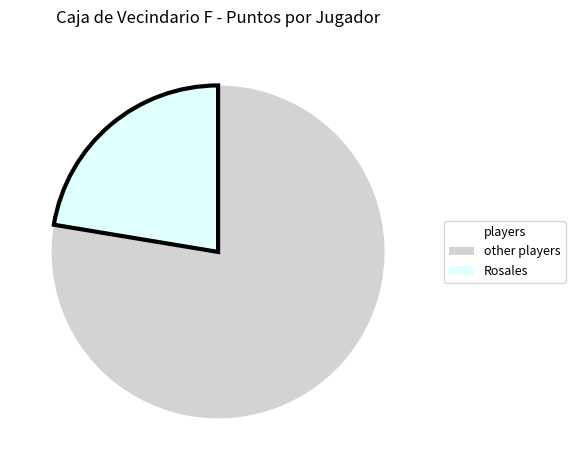

Rank the categories by value from lowest to highest.

Rosales, other players